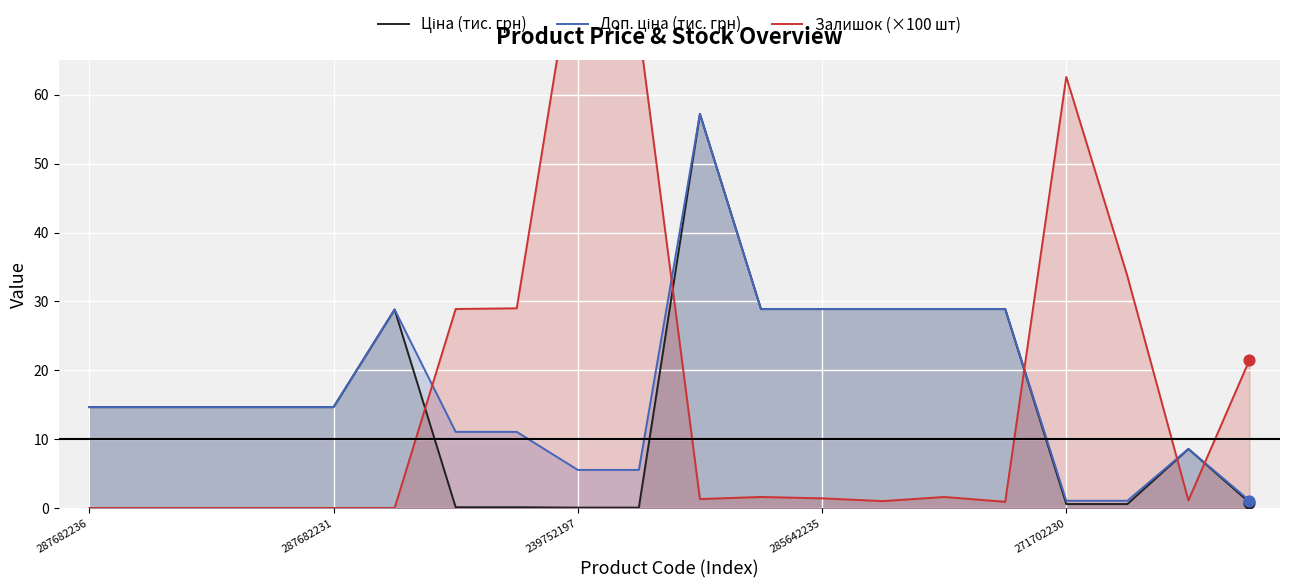

What is the total value across all series at 11?

59.4